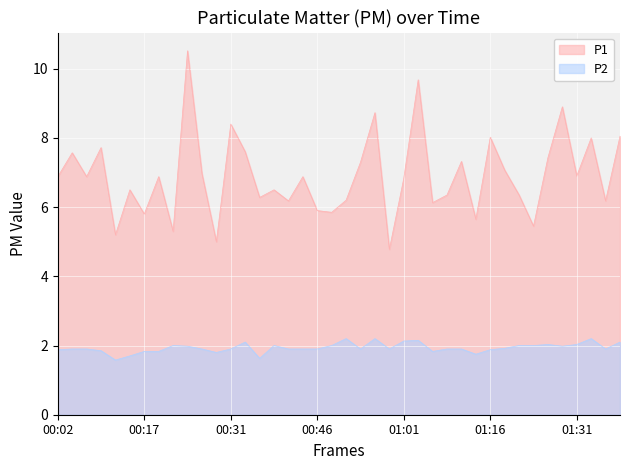

What is the highest value of the P2 series?

2.2